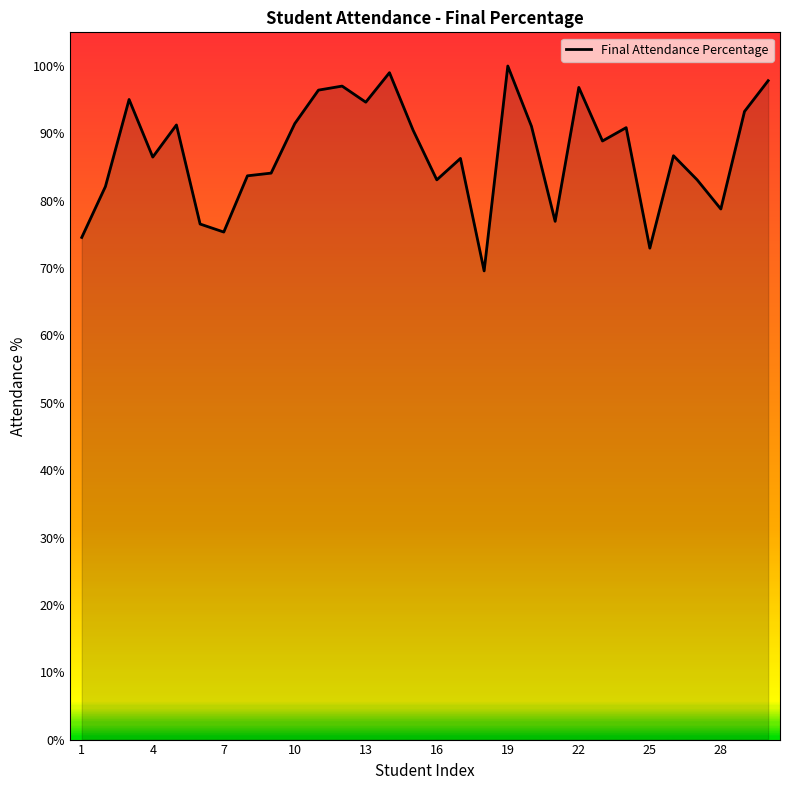

What is the greatest value displayed?

100.0